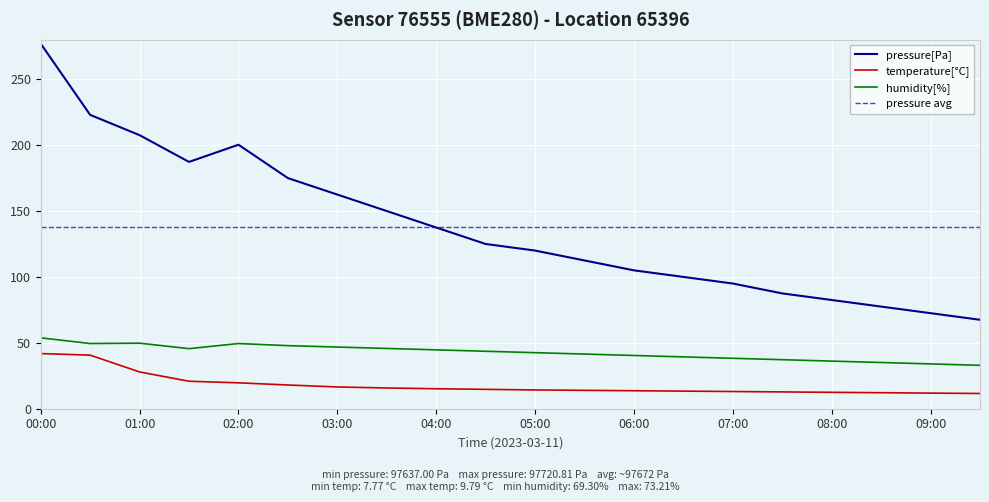

List the series in order of their overall mean, highest first.

pressure, humidity, temperature